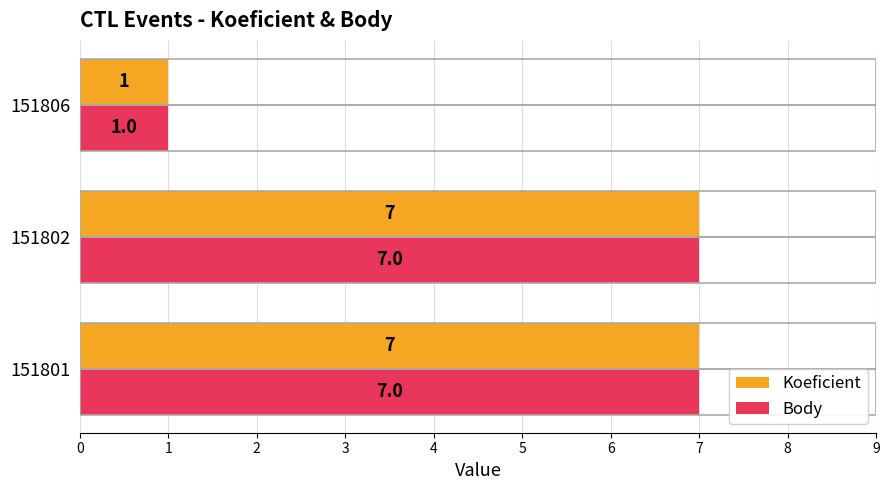

What is the total value across all series at 151802?

14